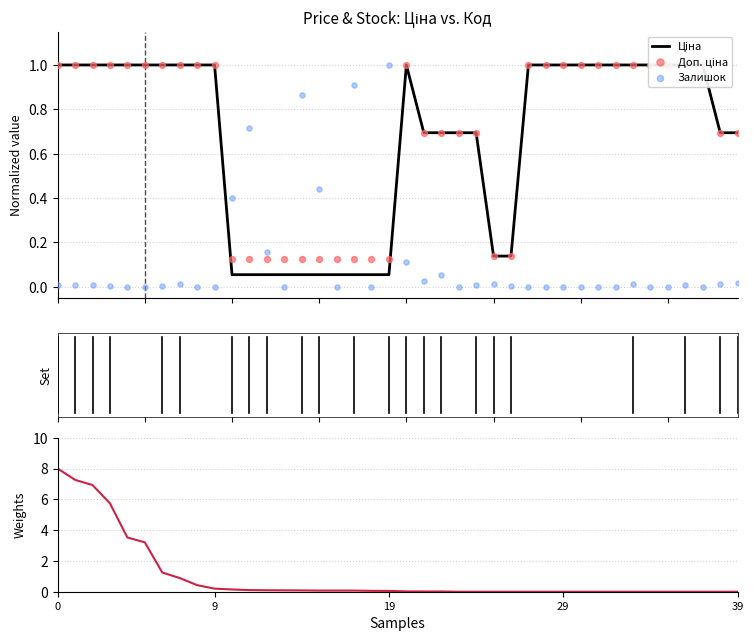

Which series has the largest Y range (max minus min)?

Залишок